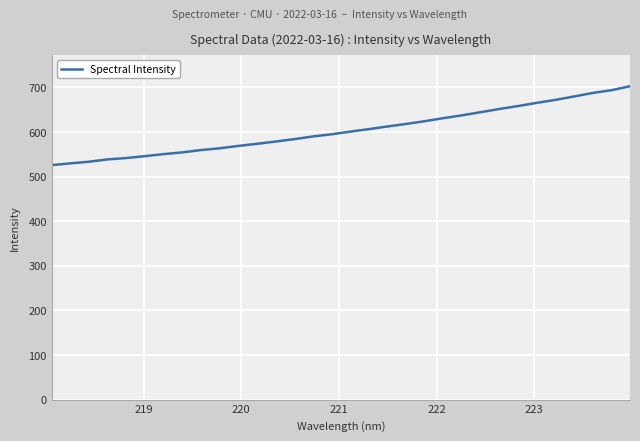

What is the difference between the maximum and minimum values?

176.9